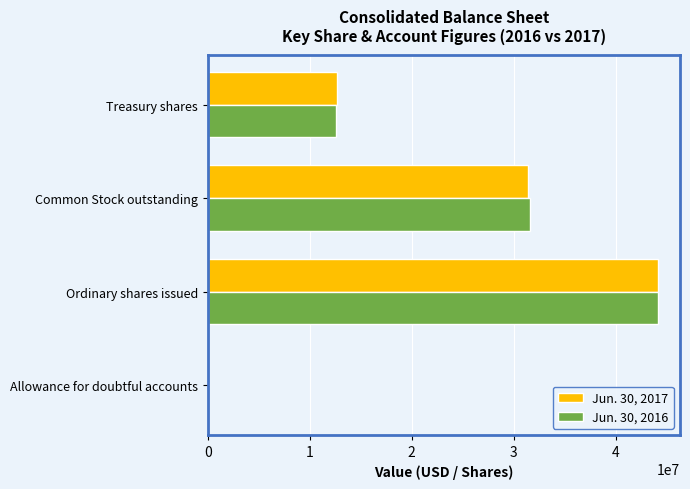

Which series changed the most between Ordinary shares issued and Common Stock outstanding?

Jun. 30, 2017